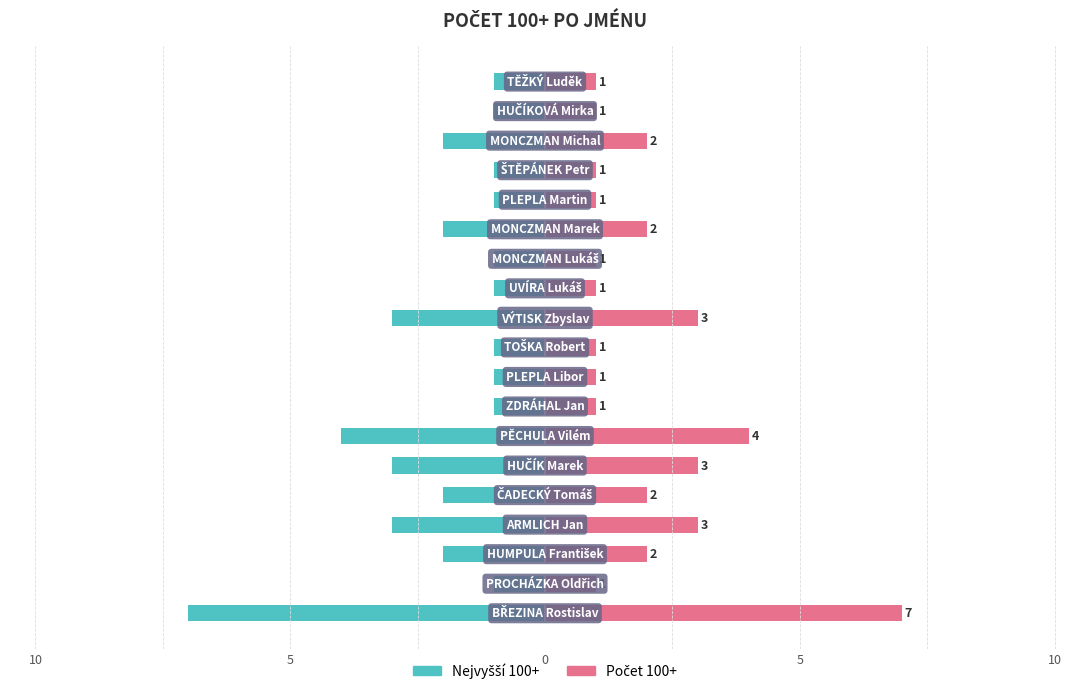

Reading left to right, what are all the values shown in this chart?

Nejvyšší 100+: -7	-1	-2	-3	-2	-3	-4	-1	-1	-1	-3	-1	-1	-2	-1	-1	-2	-1	-1
Počet 100+: 7	1	2	3	2	3	4	1	1	1	3	1	1	2	1	1	2	1	1